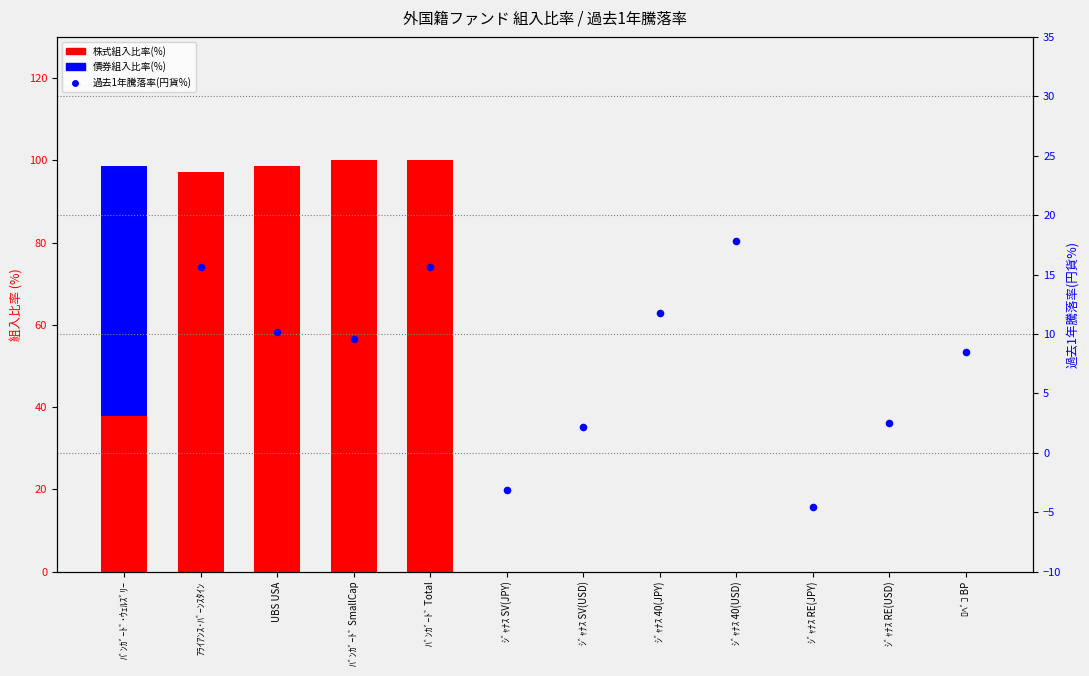

At how many categories does at least one series exceed 53?

5